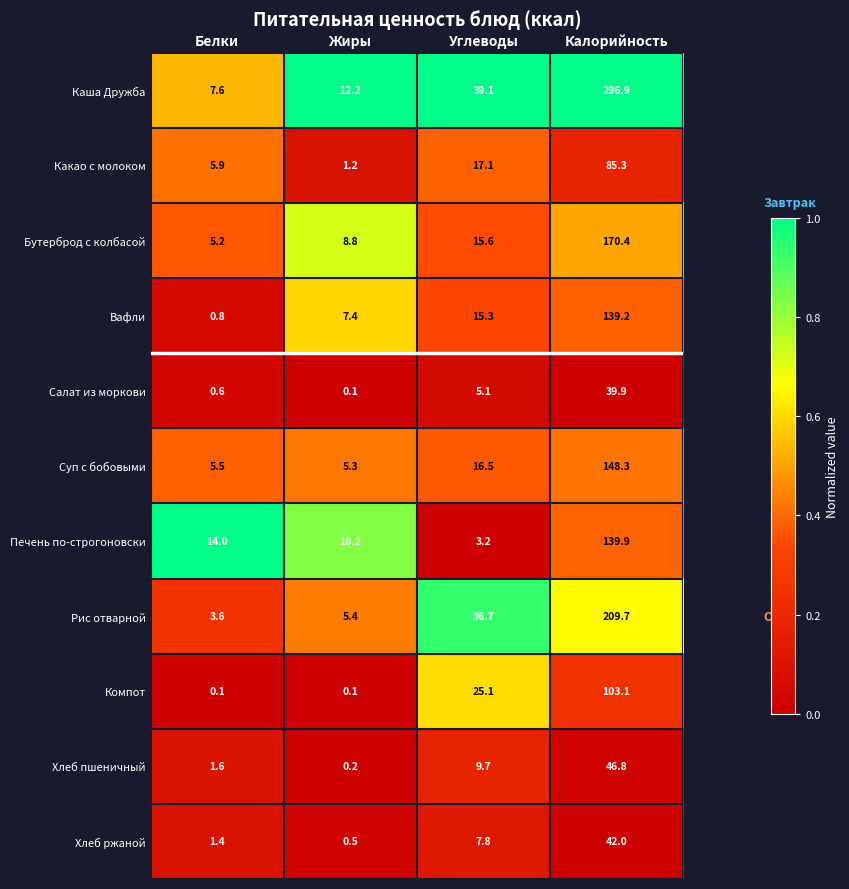

Which series has the largest range (max minus min)?

Каша Дружба